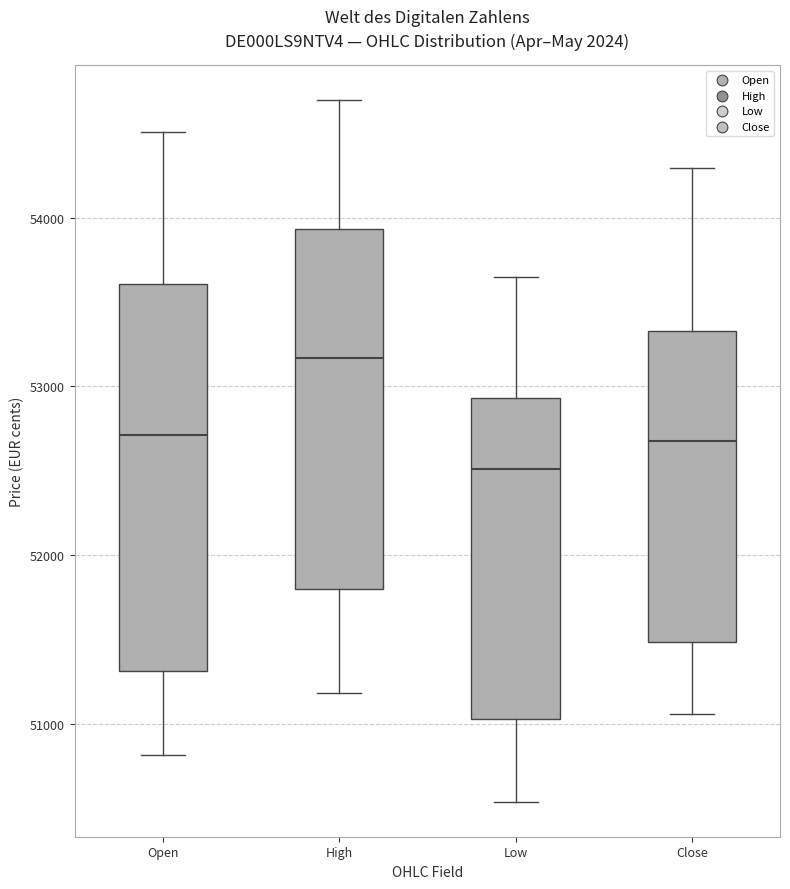

Which box has the lowest median line?

Low